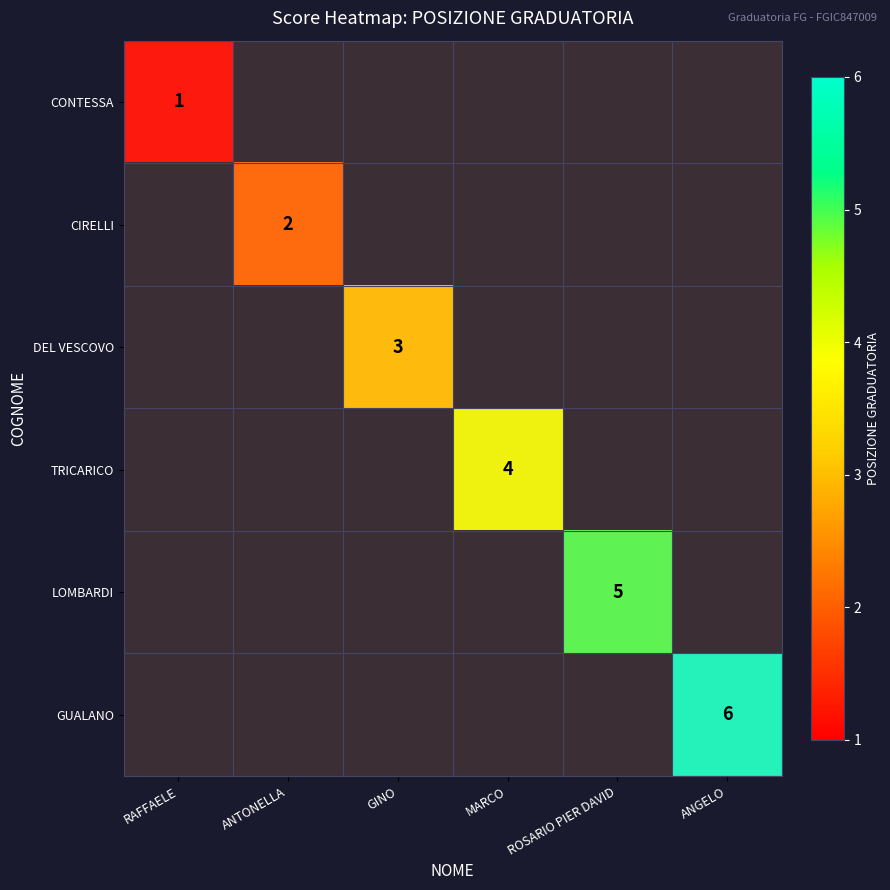

How many values in the CONTESSA series exceed 0?

1